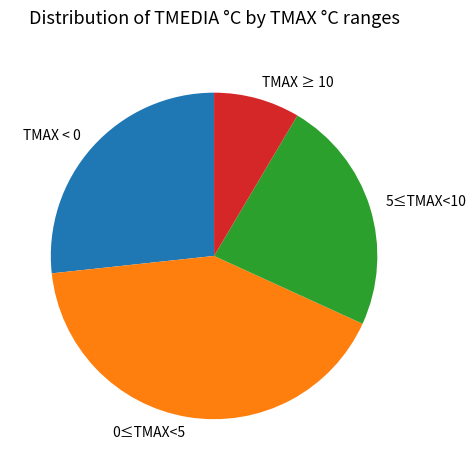

Count the number of slices in the pie.

4